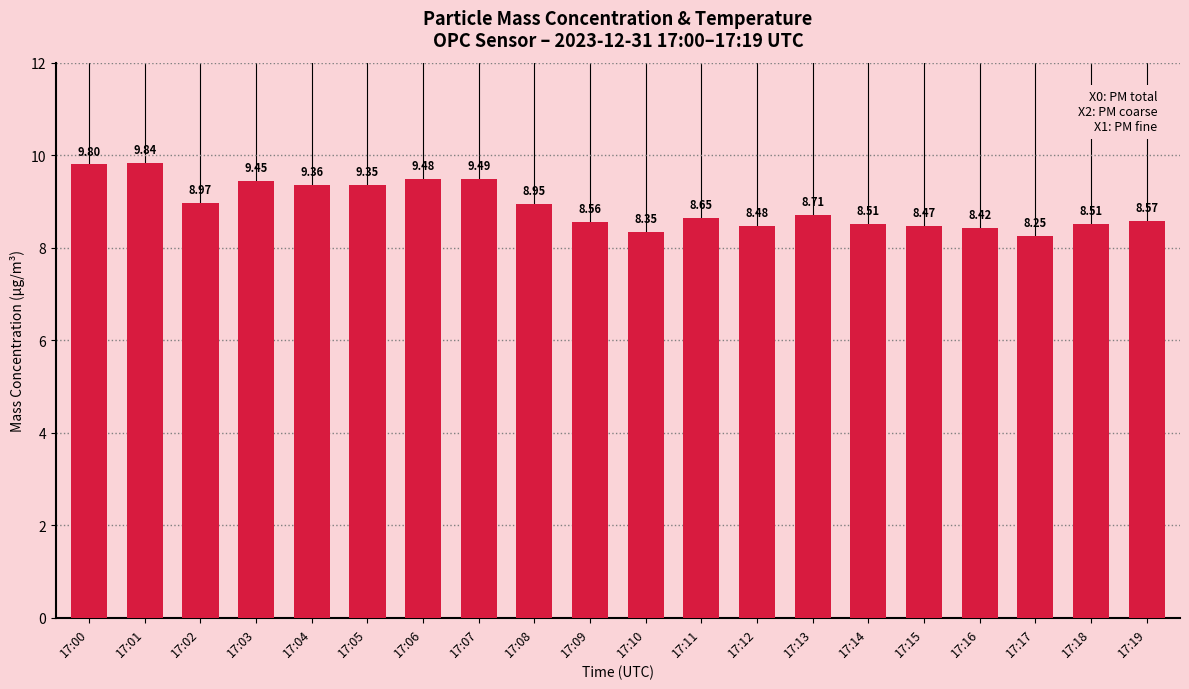

True or false: the data shows 9.8 at 17:00.

True